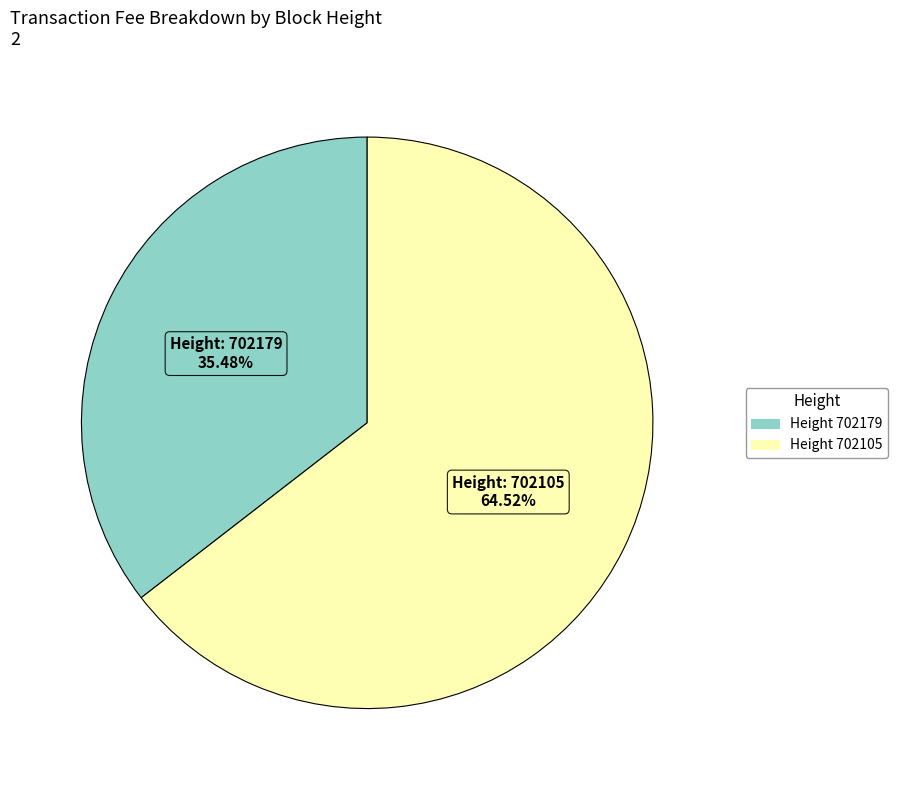

Is there any slice that represents more than half of the pie?

Yes